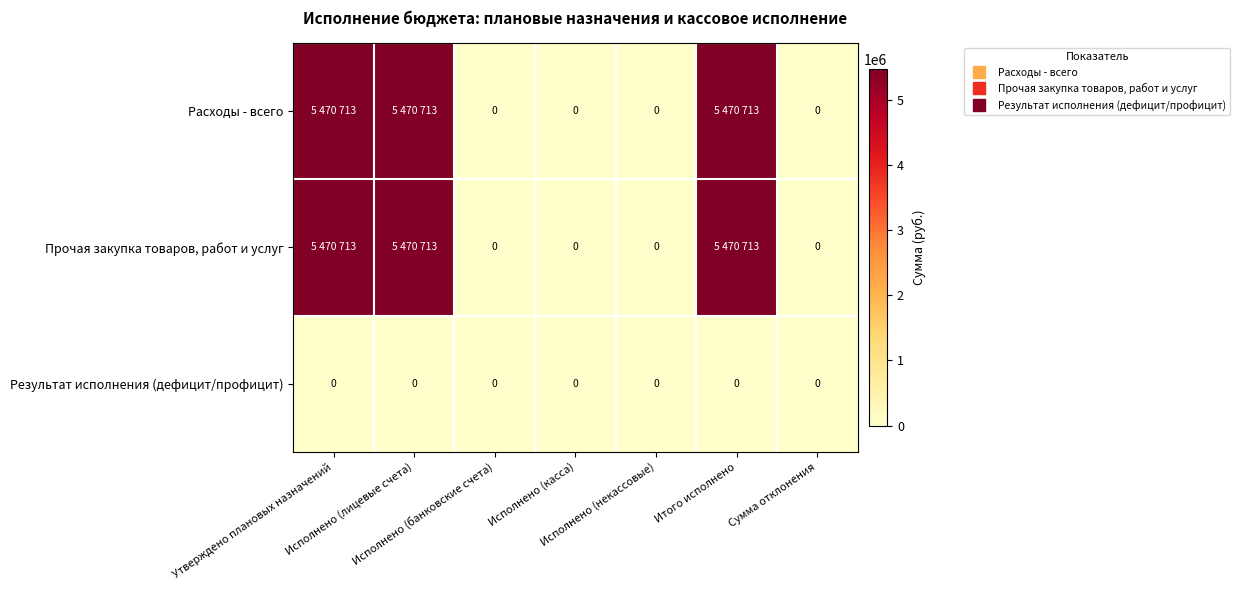

What is the total value across all series at Исполнено (лицевые счета)?

10941426.5